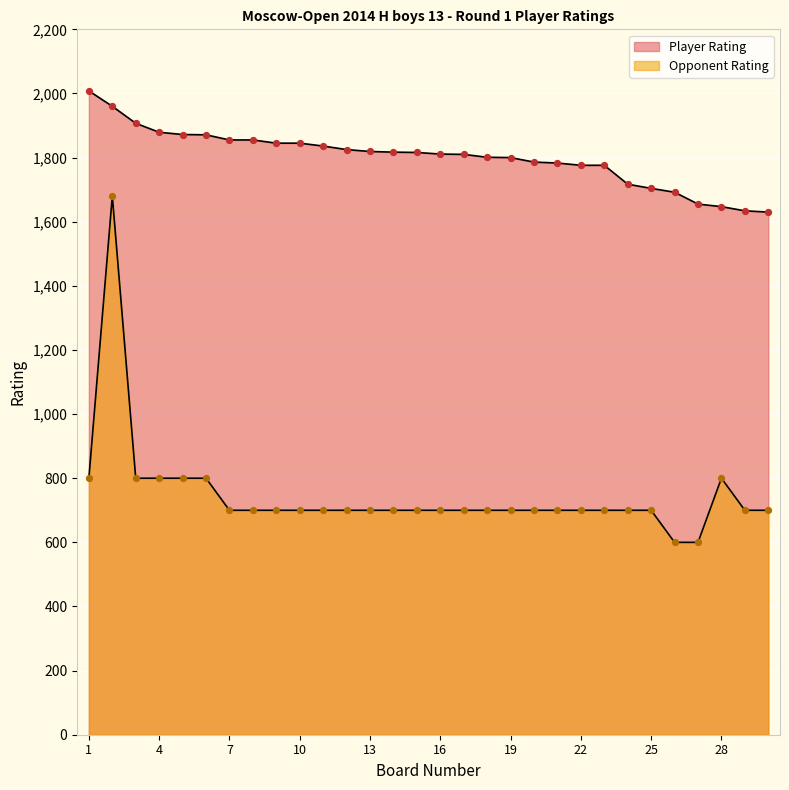

At how many categories does at least one series exceed 1093?

30